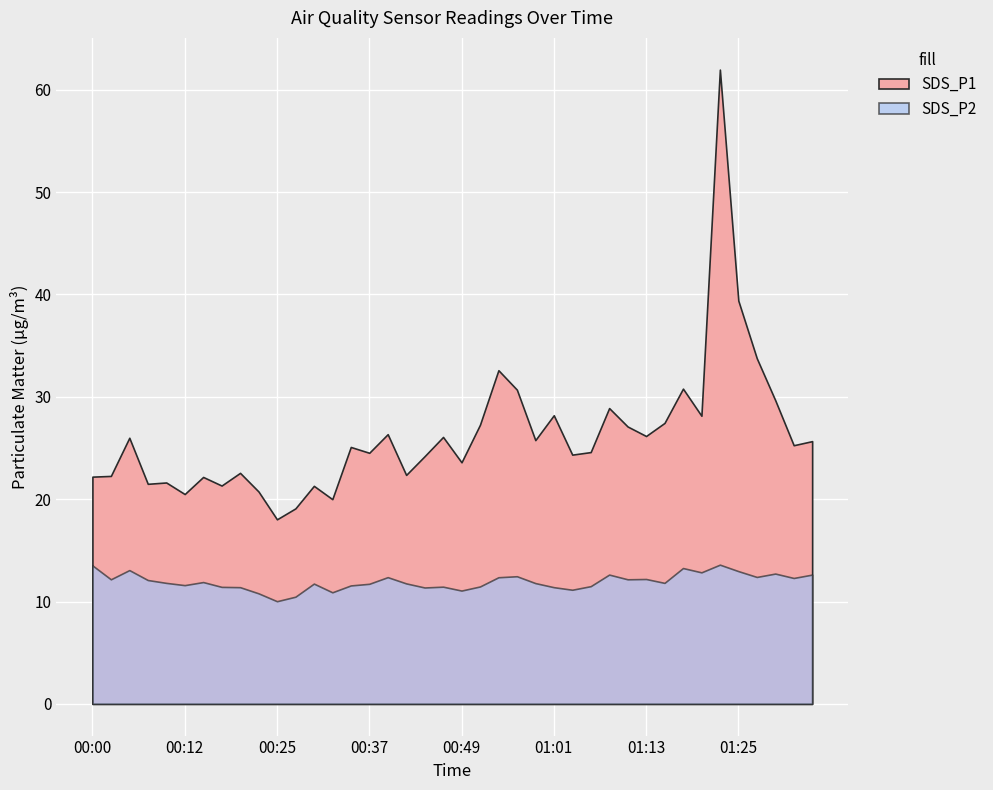

At which category does SDS_P1 reach its first local valley?

00:08